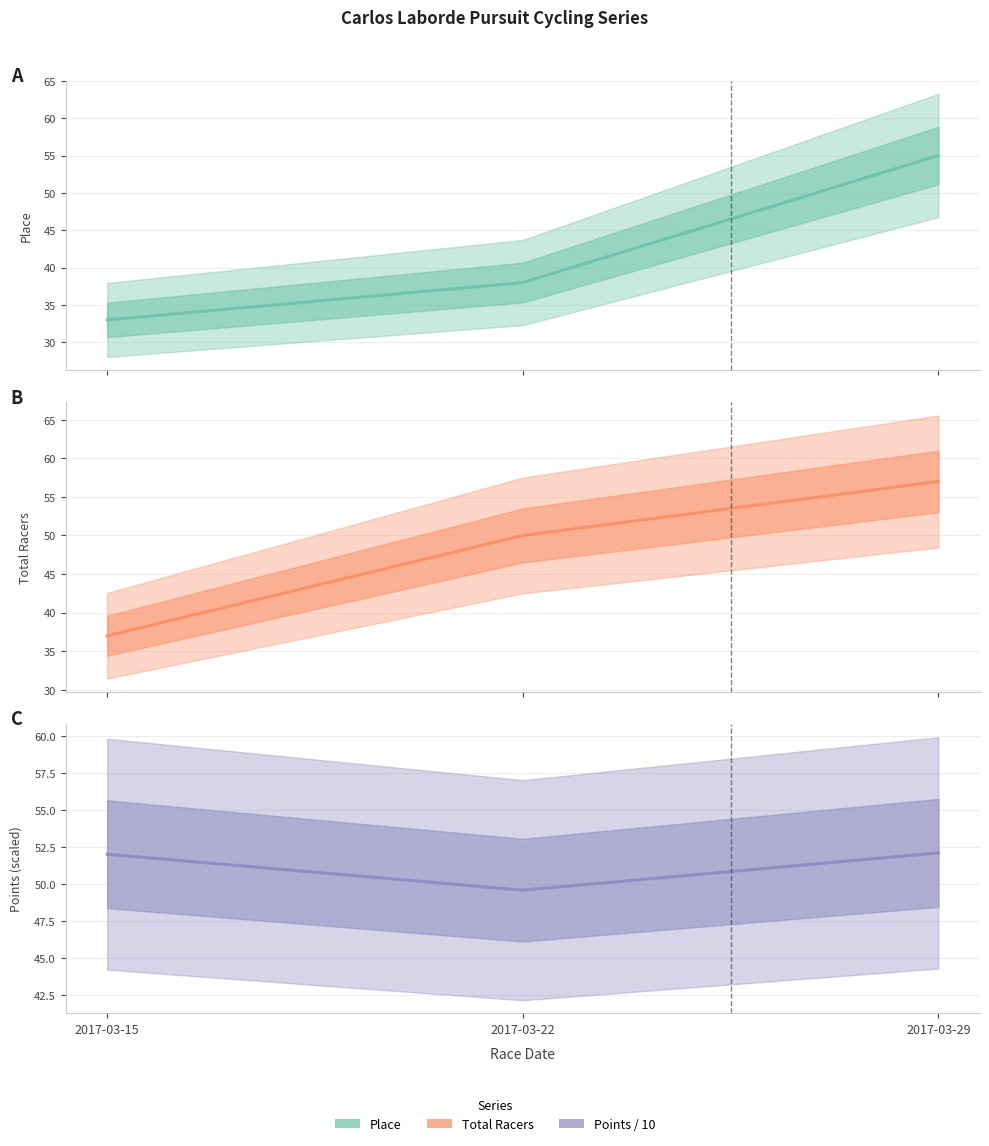

Reading left to right, list all the values displayed in this chart.

Place: 33.0	38.0	55.0
Total Racers: 37.0	50.0	57.0
Points / 10: 52.0	49.6	52.1